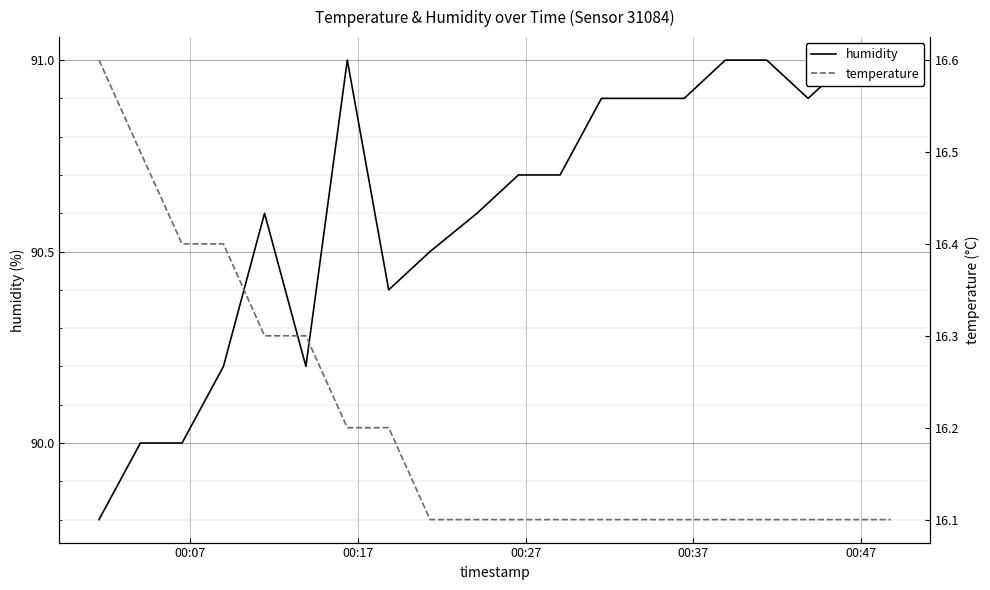

Is this an area chart (filled region under the line)?

No